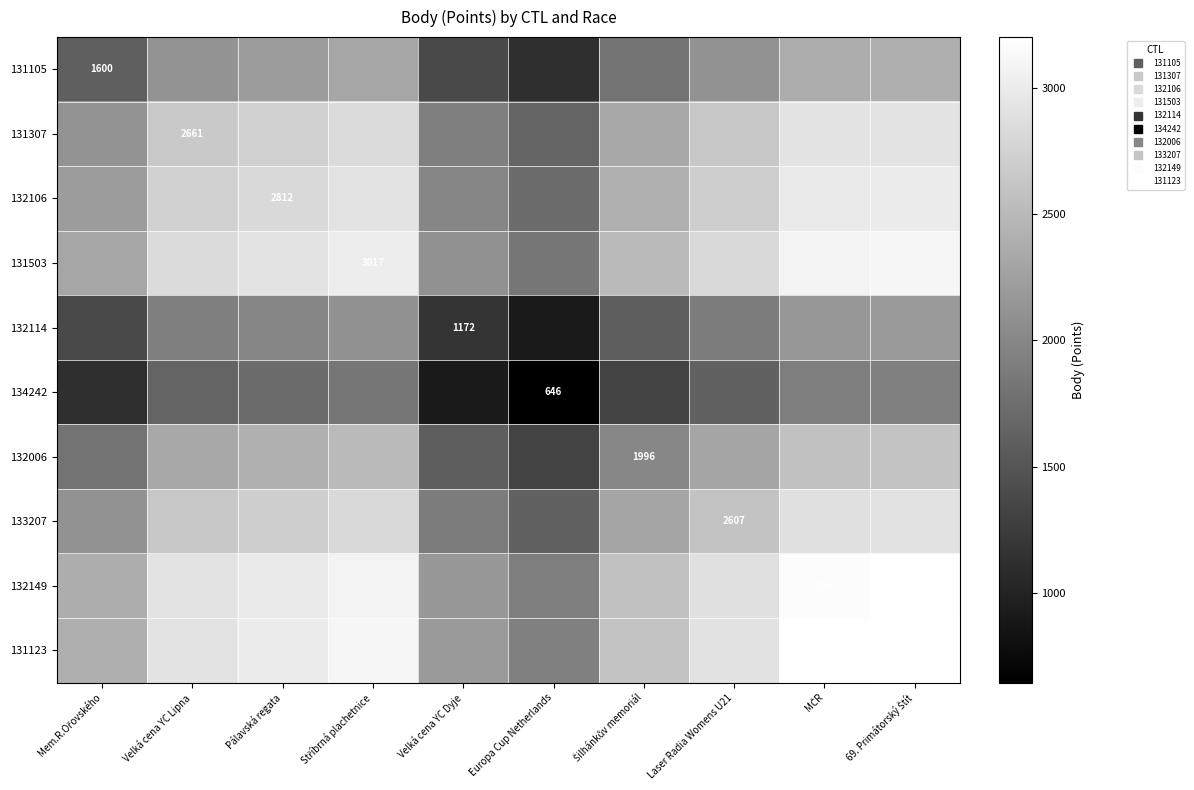

Where is 132106 nearest to the value 2367?

Šilhánkův memoriál